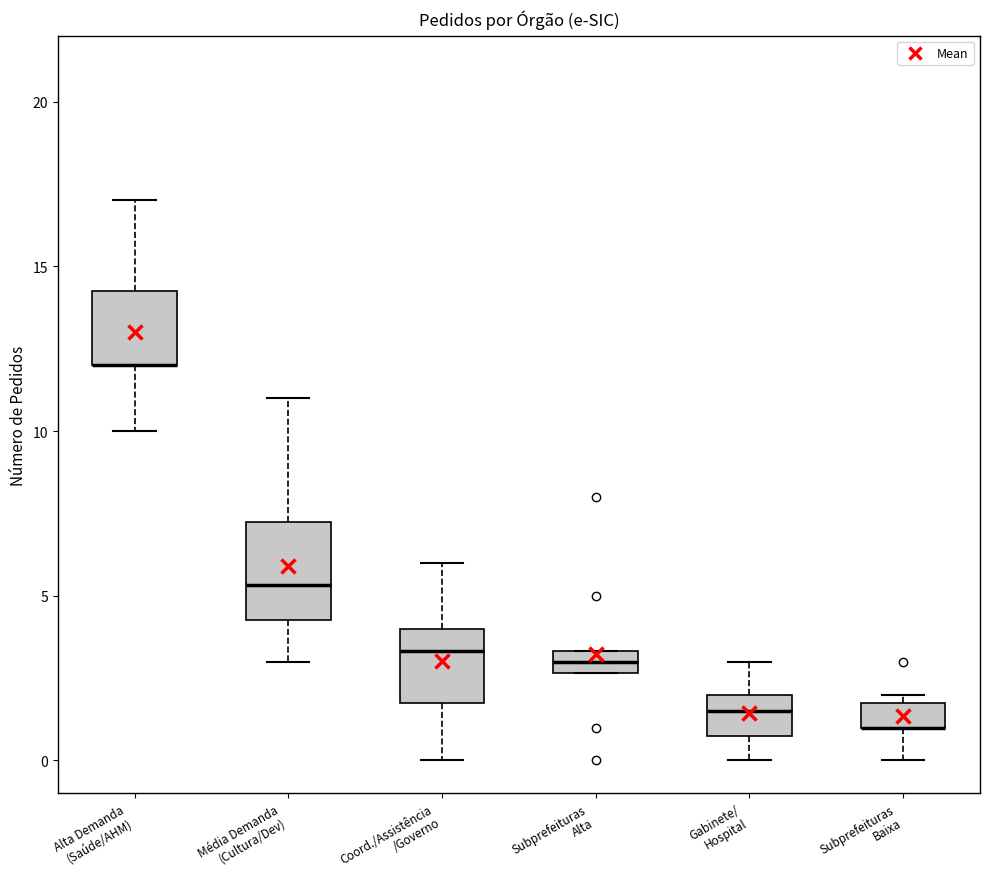

Where does the lower whisker of the box for Subprefeituras Baixa end on the y-axis? The values are not printed on the chart, so give them approximately, as read against the axis.

0.0